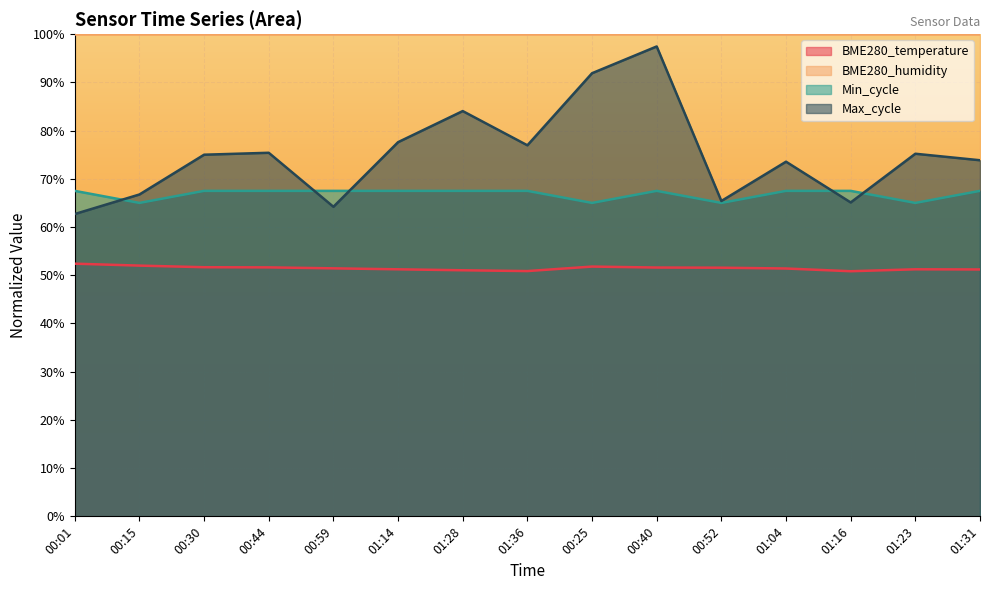

How many values in the Min_cycle series exceed 67?

11